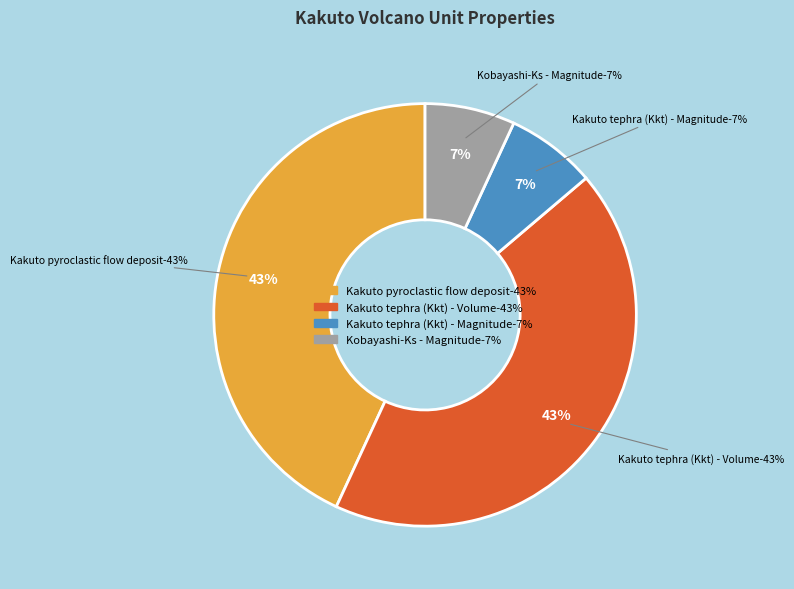

Is there any slice that represents more than half of the pie?

No